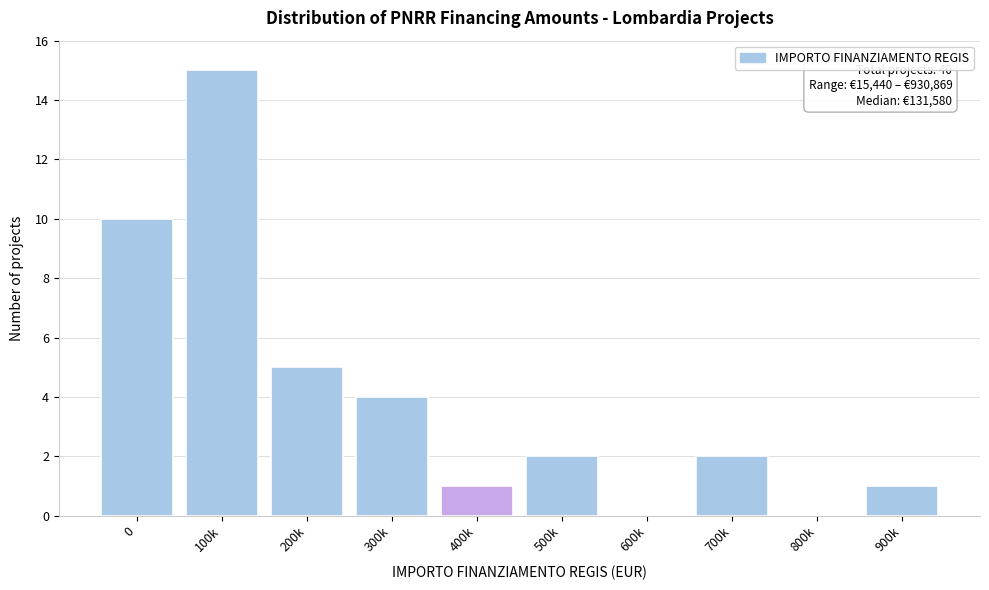

Reading left to right, what are all the values shown in this chart?

0=10	100k=15	200k=5	300k=4	400k=1	500k=2	600k=0	700k=2	800k=0	900k=1